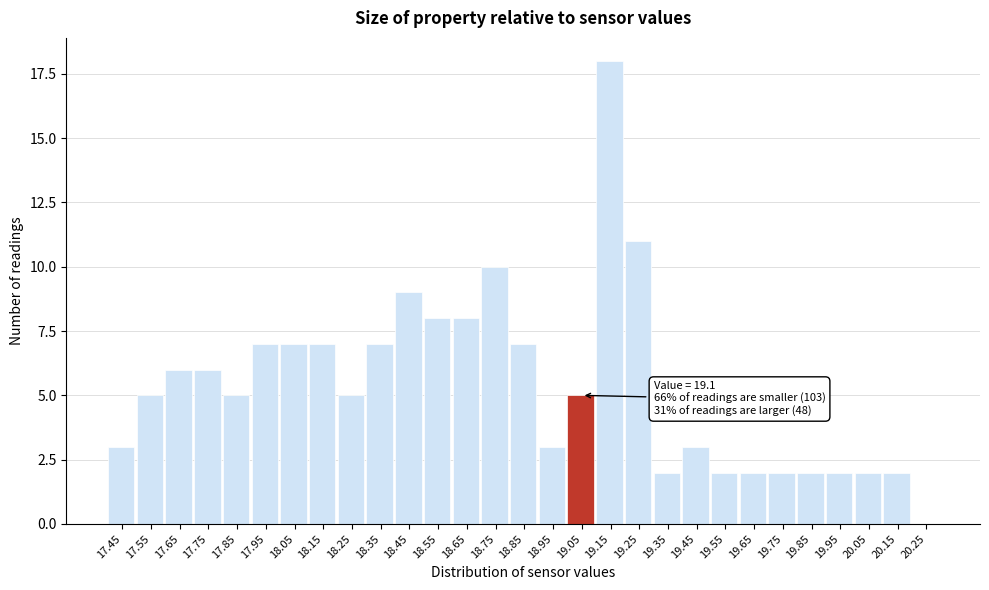

Reading right to left, transcribe all the data shown in this chart.

20.25=0	20.15=2	20.05=2	19.95=2	19.85=2	19.75=2	19.65=2	19.55=2	19.45=3	19.35=2	19.25=11	19.15=18	19.05=5	18.95=3	18.85=7	18.75=10	18.65=8	18.55=8	18.45=9	18.35=7	18.25=5	18.15=7	18.05=7	17.95=7	17.85=5	17.75=6	17.65=6	17.55=5	17.45=3